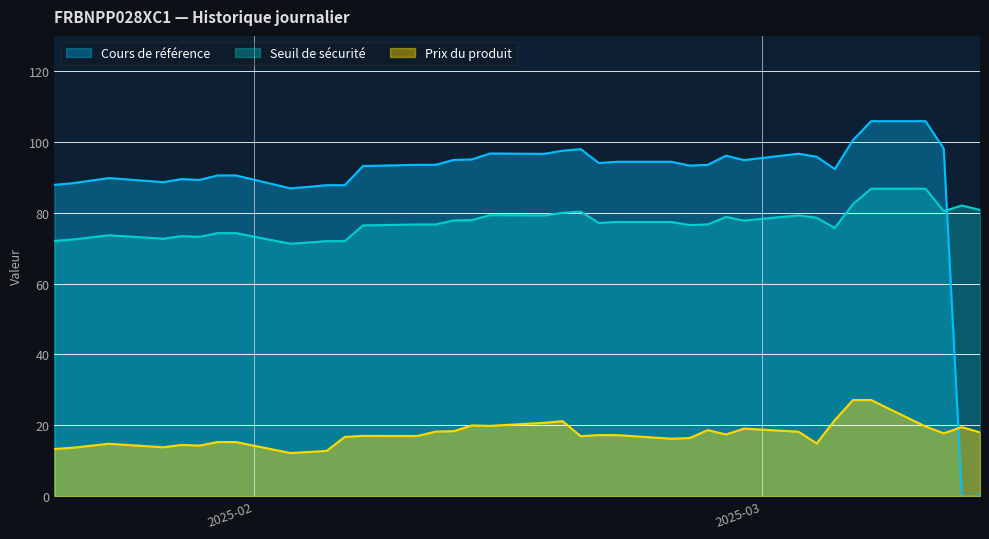

How many interior local valleys does the Prix du produit series have?

9